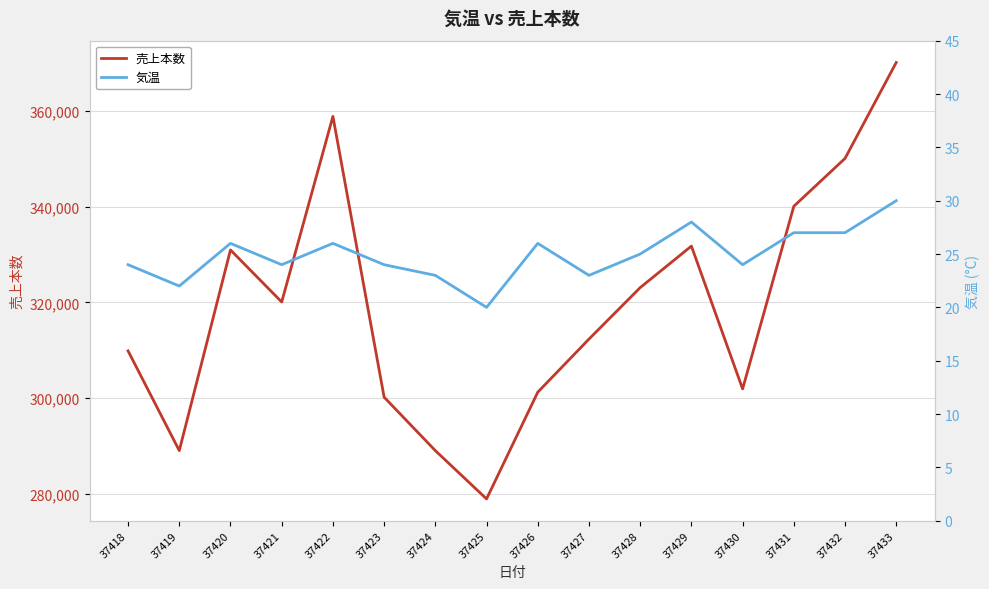

What is the value of the 売上本数 point at the 2nd from the left?

289012